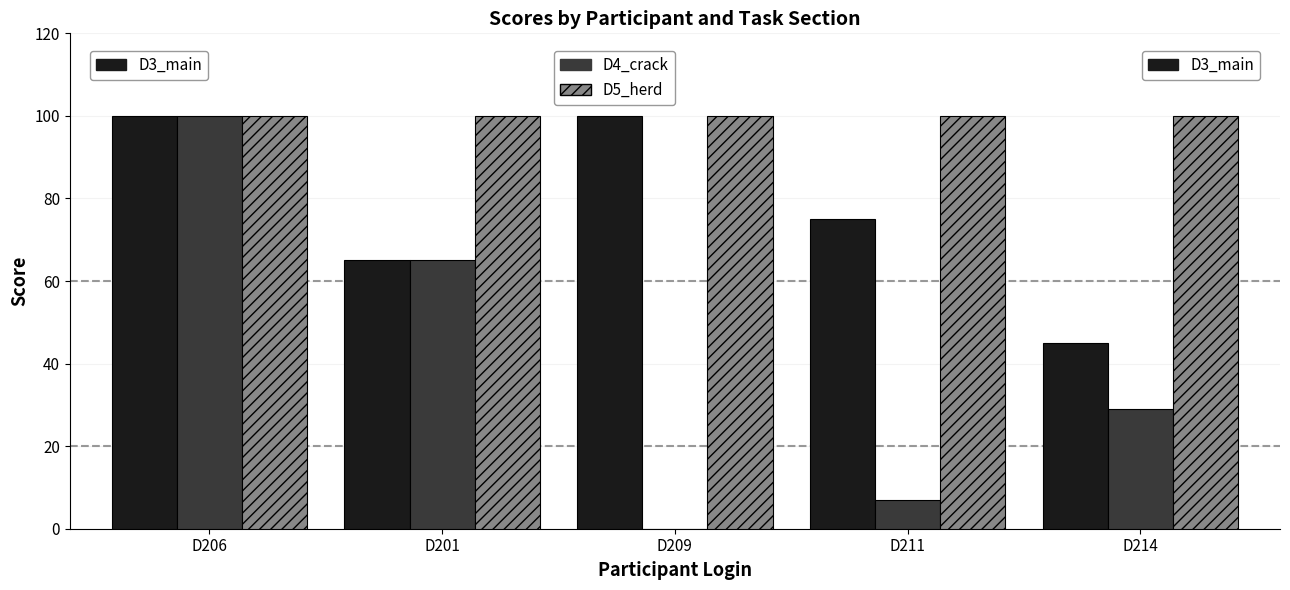

Count the number of categories in the chart.

5